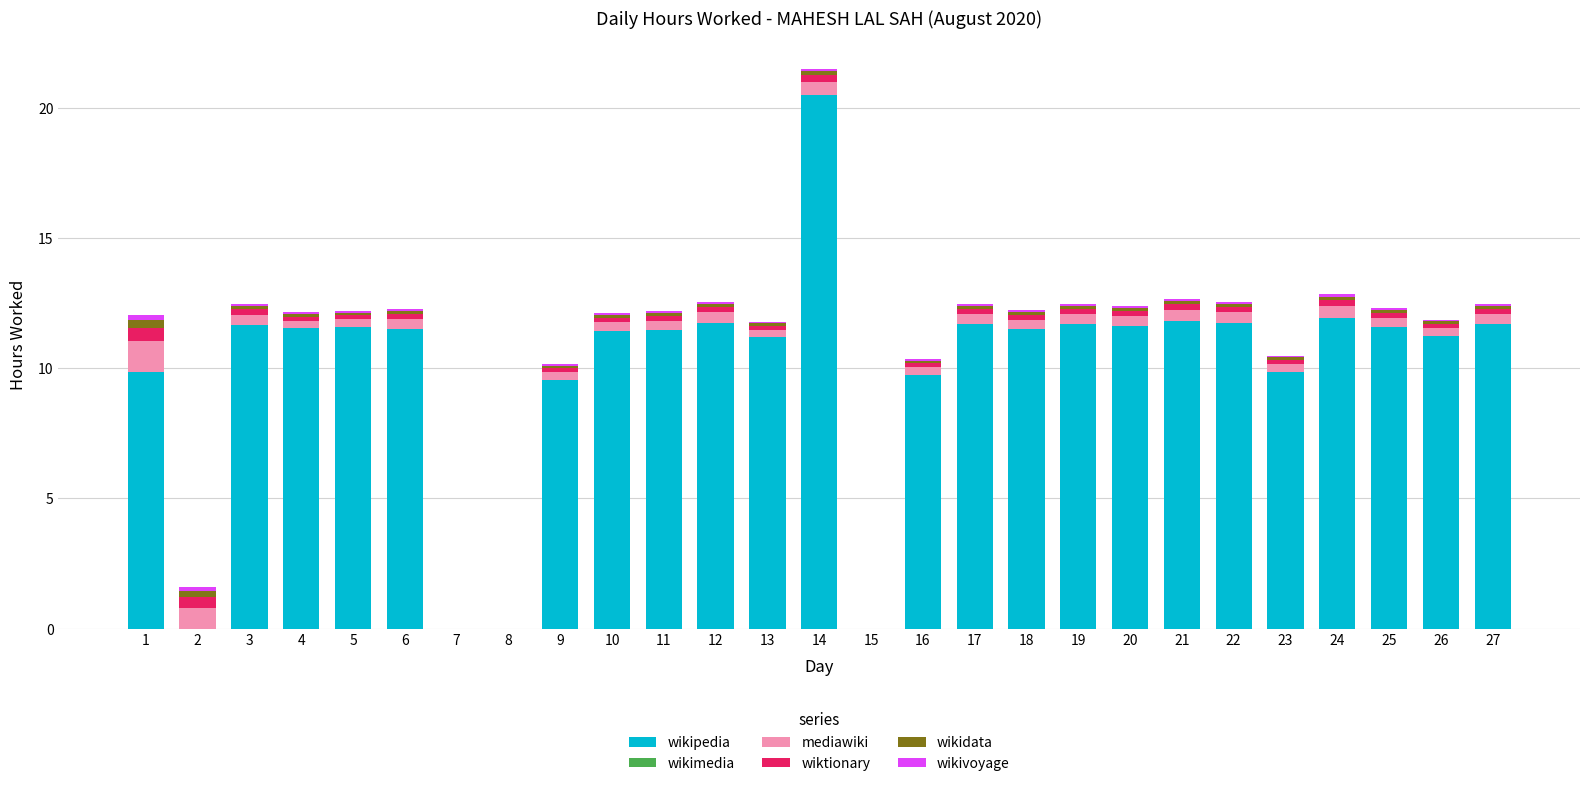

At which category is the sum across all series the highest?

14